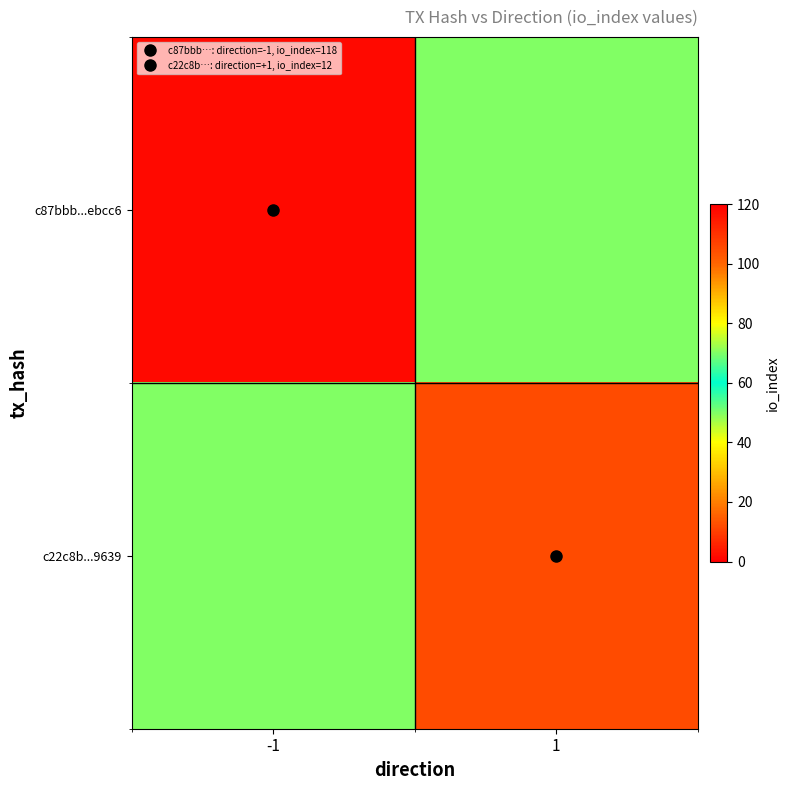

Which series has the largest total across all categories?

c87bbb...ebcc6